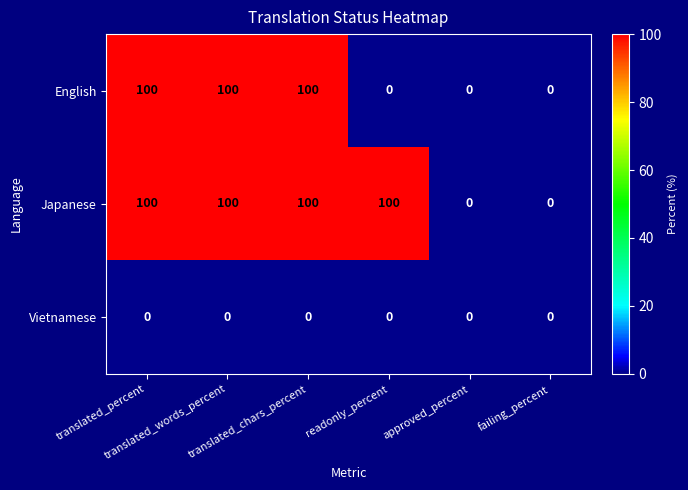

Which series has the largest total across all categories?

Japanese